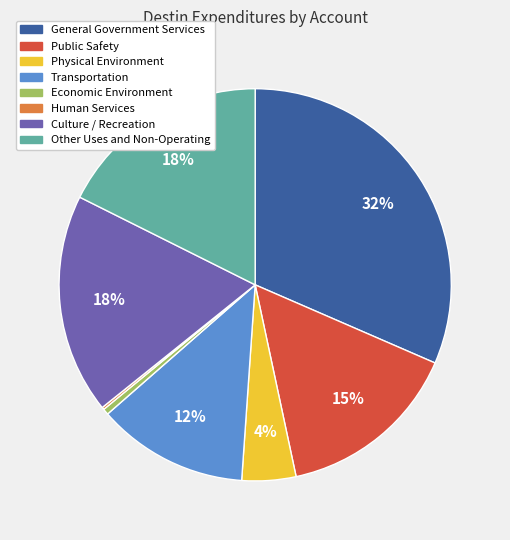

Which has a higher value, Physical Environment or General Government Services?

General Government Services